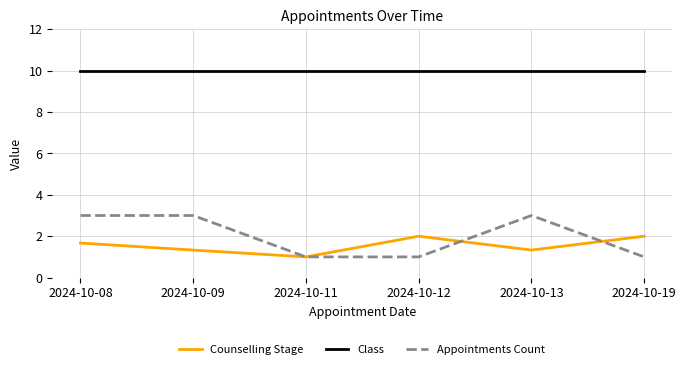

At which label is Counselling Stage closest to 1?

2024-10-11